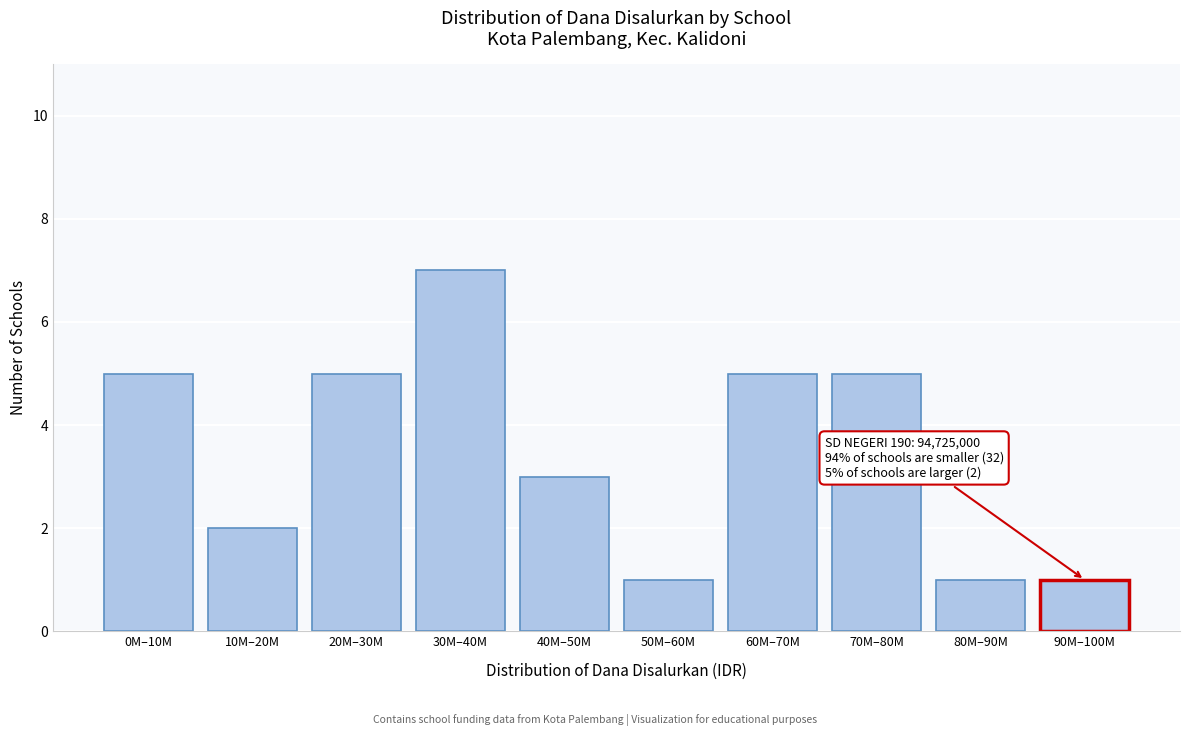

Reading left to right, list all the values displayed in this chart.

5	2	5	7	3	1	5	5	1	1